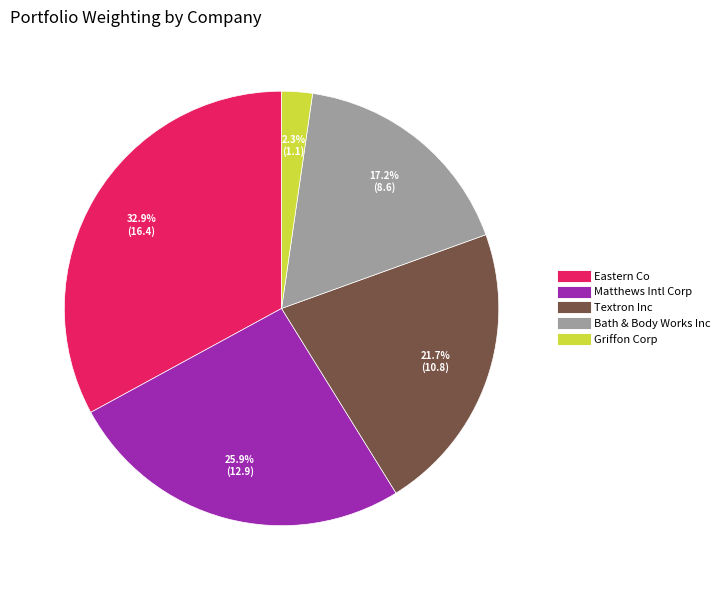

Between Matthews Intl Corp and Eastern Co, which is larger?

Eastern Co